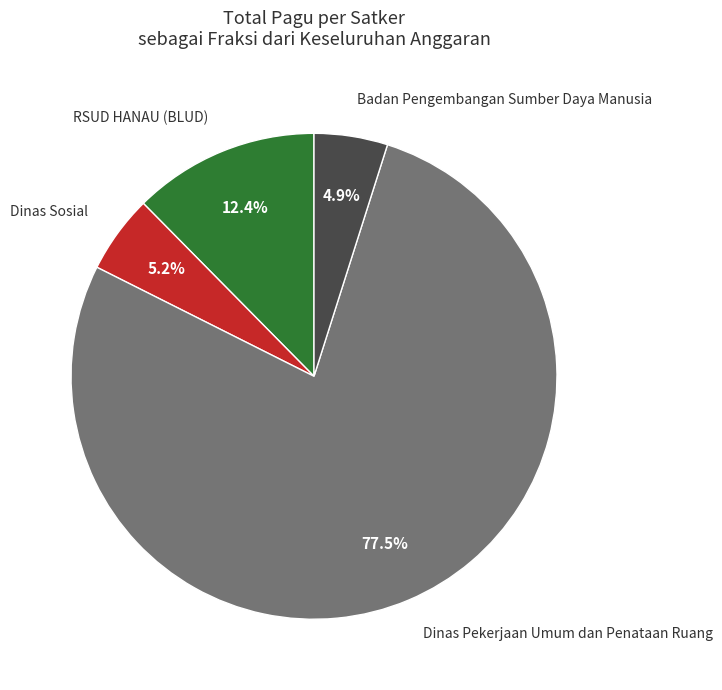

Combined, do Badan Pengembangan Sumber Daya Manusia and Dinas Pekerjaan Umum dan Penataan Ruang account for over 50%?

Yes